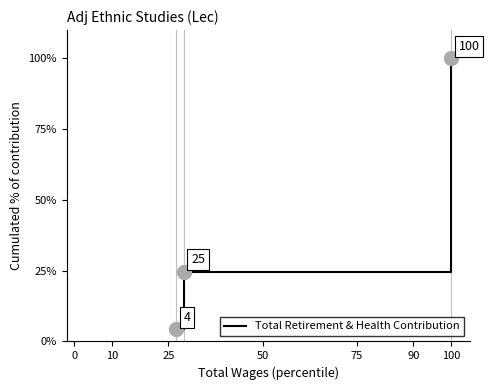

What is the minimum value shown in the chart?

4.3